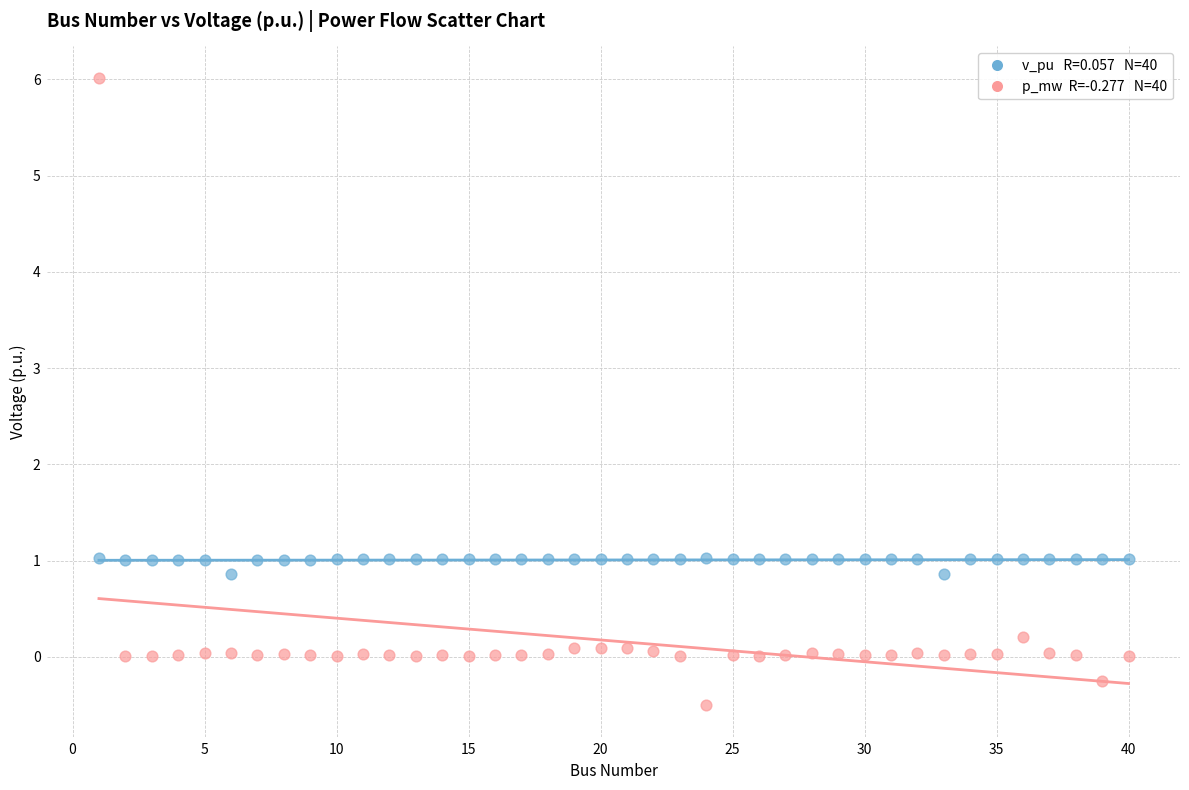

Across all data points, what is the range of X values (max minus min)?

39.0